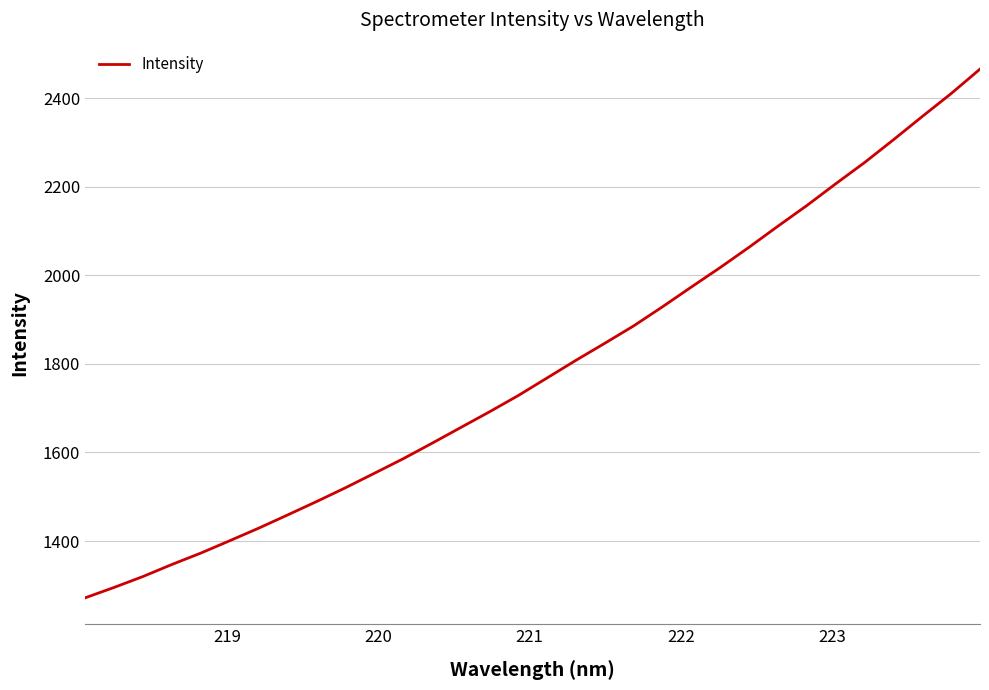

What is the average value?

1790.9